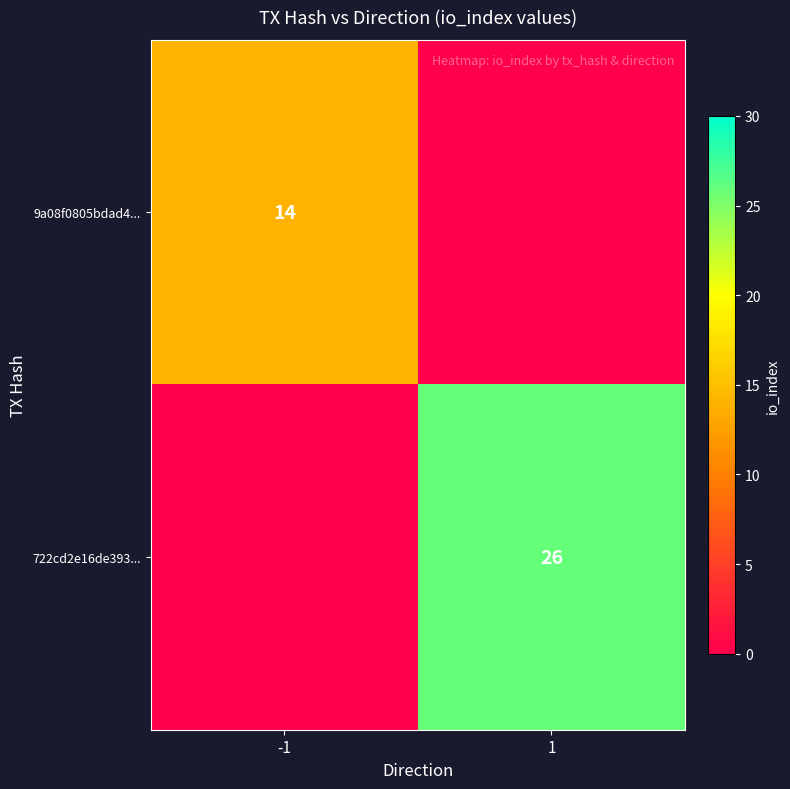

Is it true that 722cd2e16de393... equals 12 at 1?

False